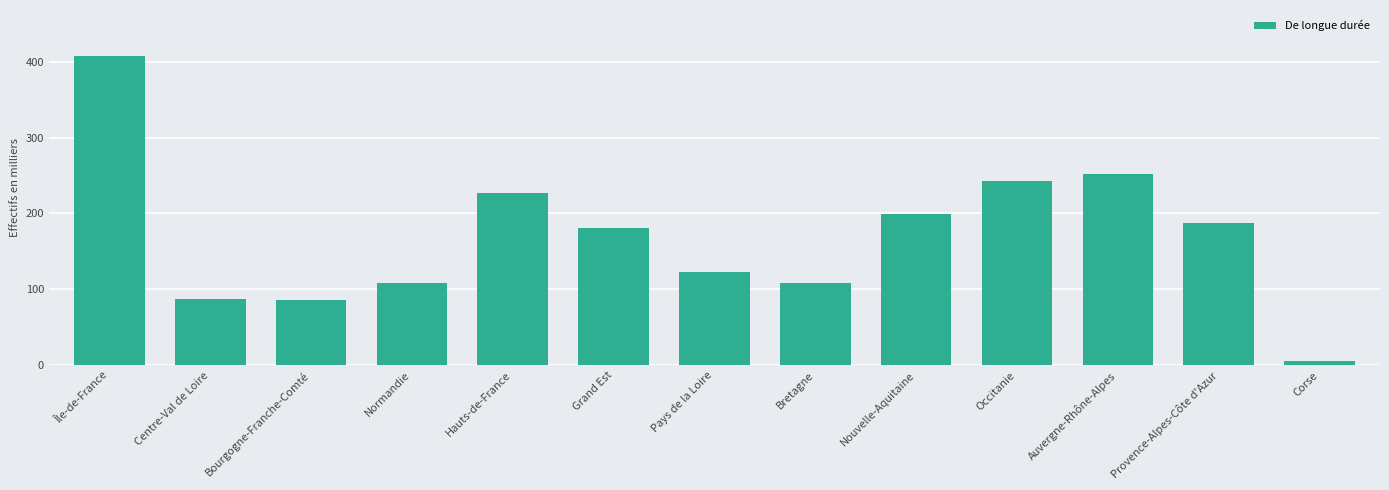

What is the difference between the values at Bourgogne-Franche-Comté and Normandie?

21.6